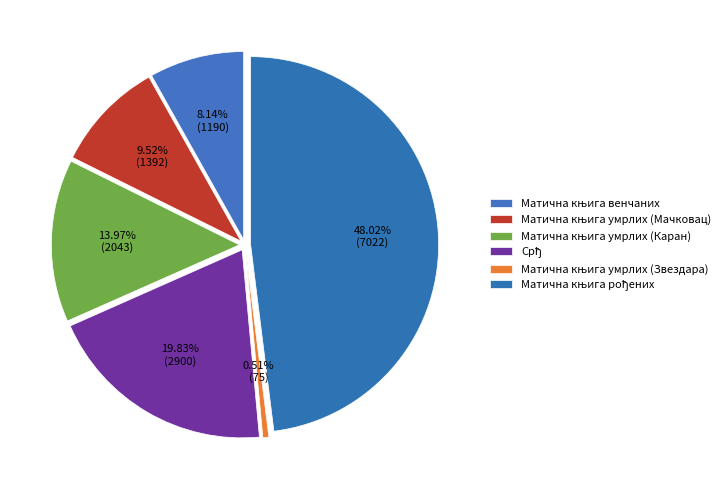

To the nearest percent, what percentage of the pie is Матична књига венчаних?

8%